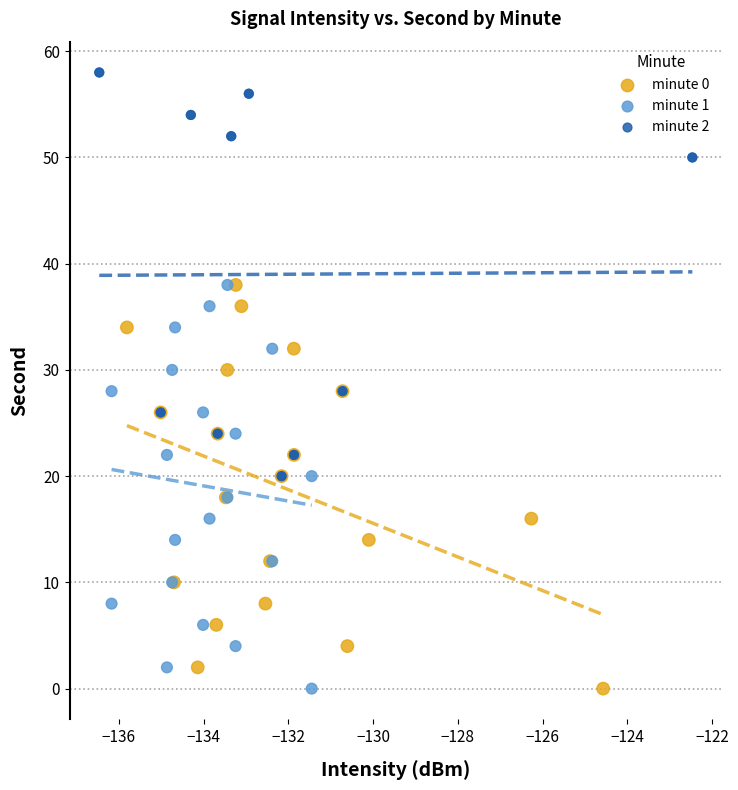

Which series reaches the maximum Y coordinate?

minute 2